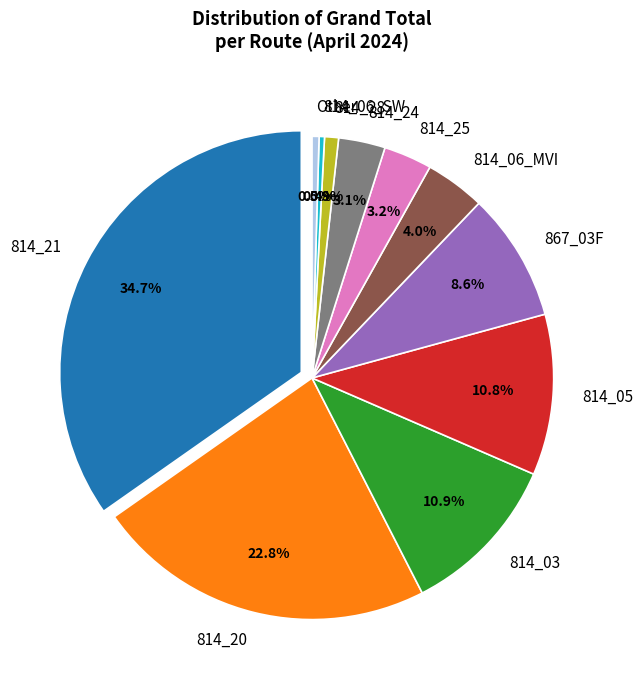

What is the change in value from 814_20 to 814_24?

-548